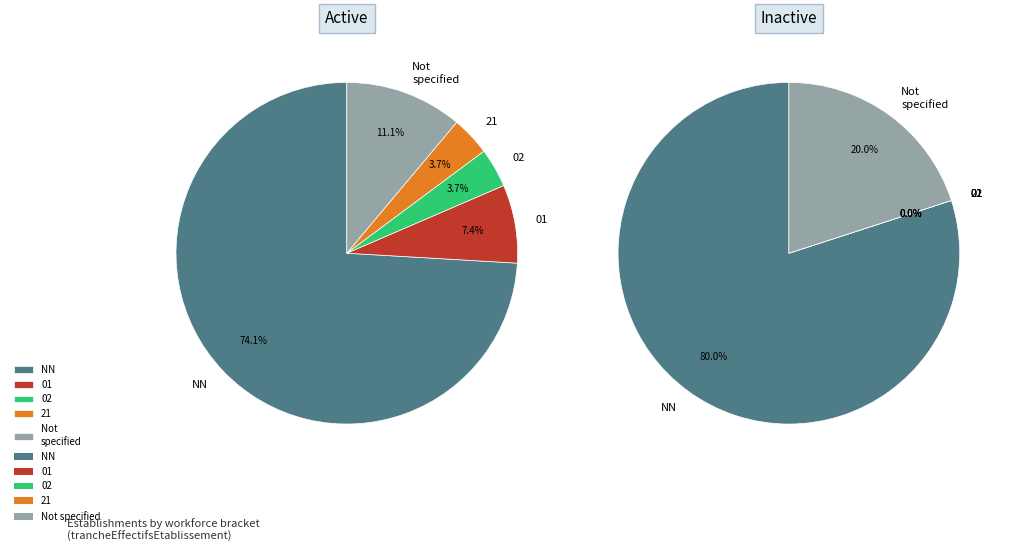

Does 01 account for over 50% of the chart?

No